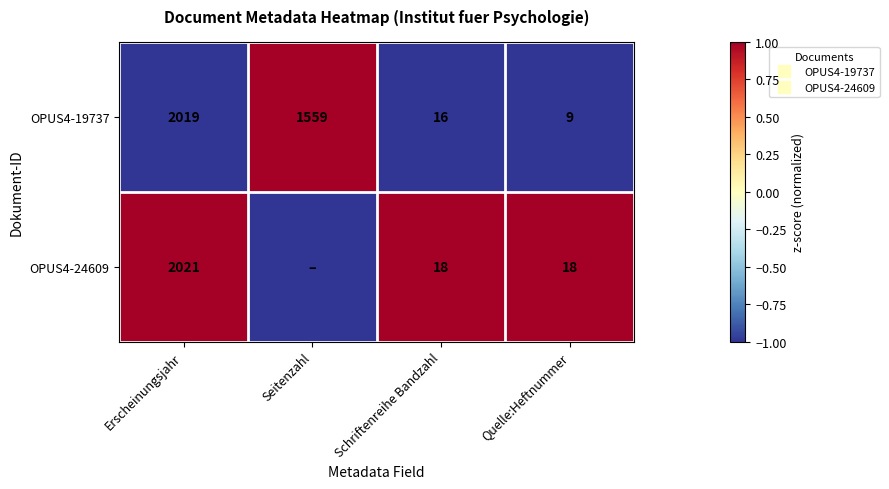

Which series has the widest spread of values?

OPUS4-19737